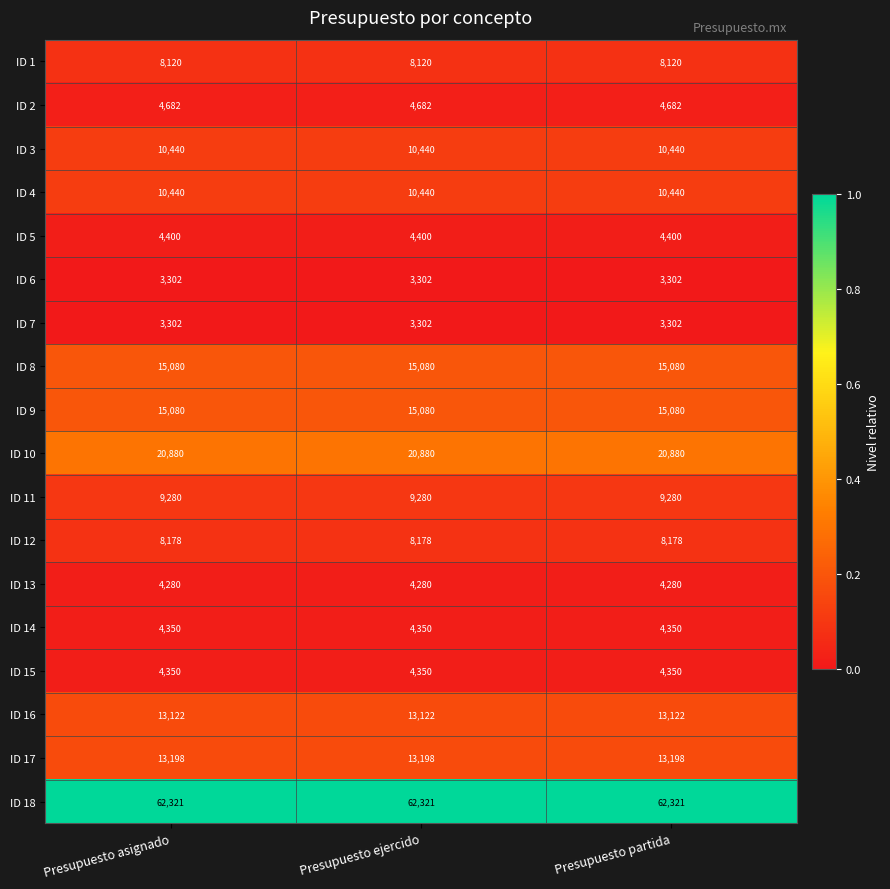

What is the difference between the highest and lowest values at Presupuesto ejercido?

59019